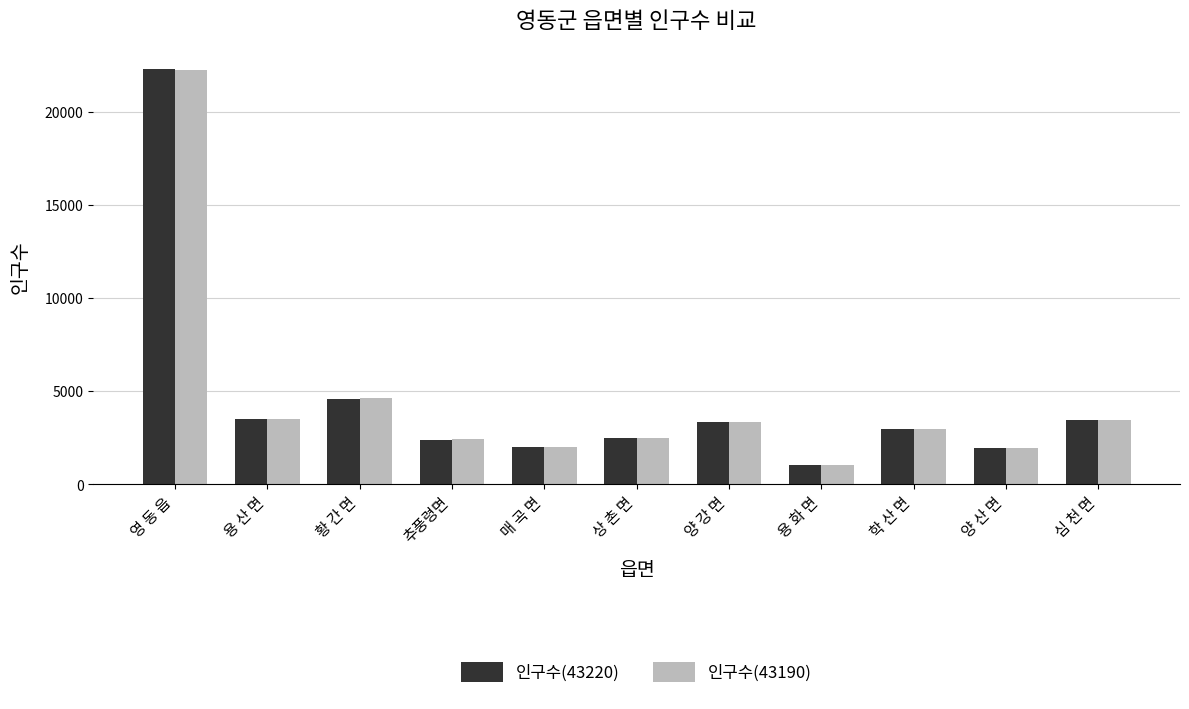

What is the difference between the second highest and minimum values in the 인구수(43190) series?

3563